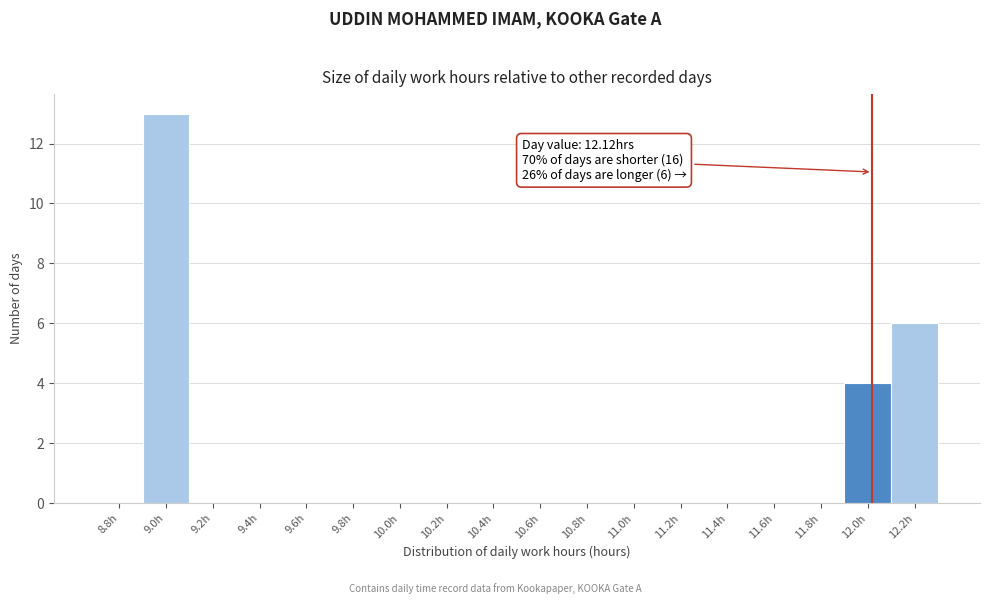

Reading left to right, list all the values displayed in this chart.

8.8h=0	9.0h=13	9.2h=0	9.4h=0	9.6h=0	9.8h=0	10.0h=0	10.2h=0	10.4h=0	10.6h=0	10.8h=0	11.0h=0	11.2h=0	11.4h=0	11.6h=0	11.8h=0	12.0h=4	12.2h=6